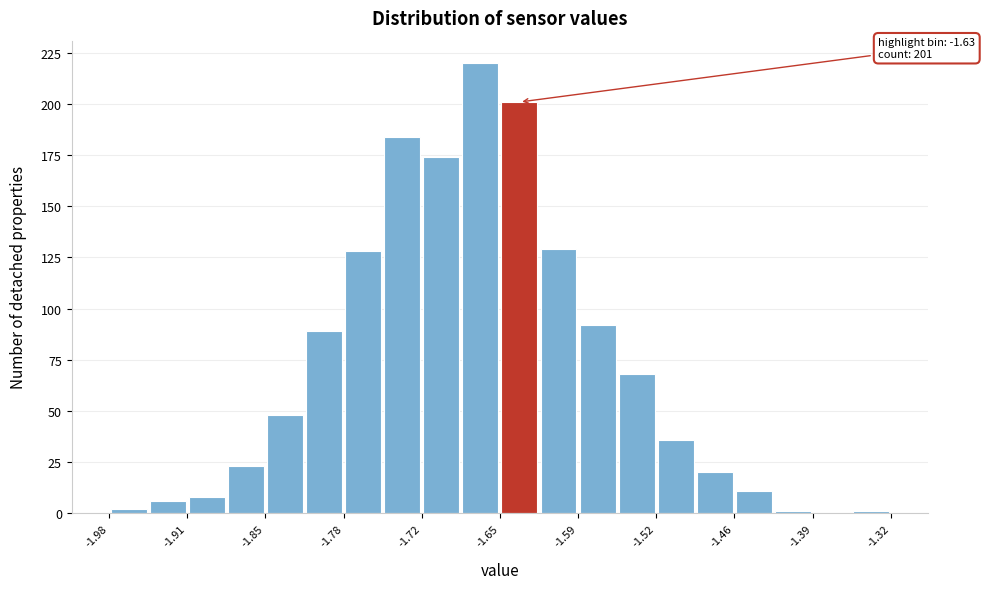

Read against the x-axis, roughly where is the centre of the tallest bar?

-1.67